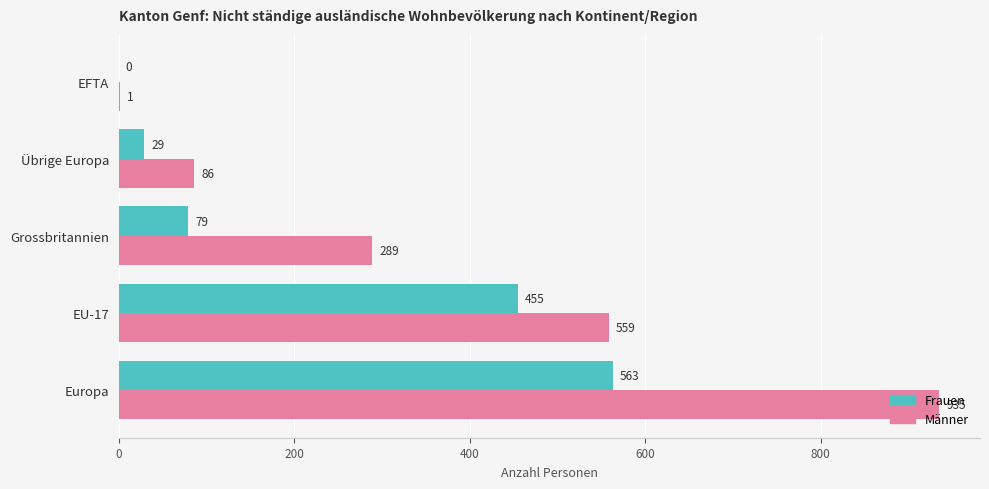

What is the average value of the Männer series?

374